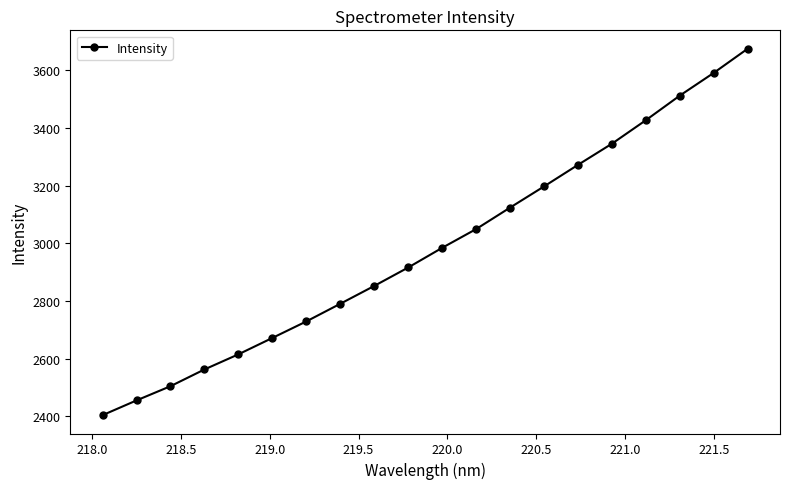

What is the value of the 1st point from the left?

2404.0